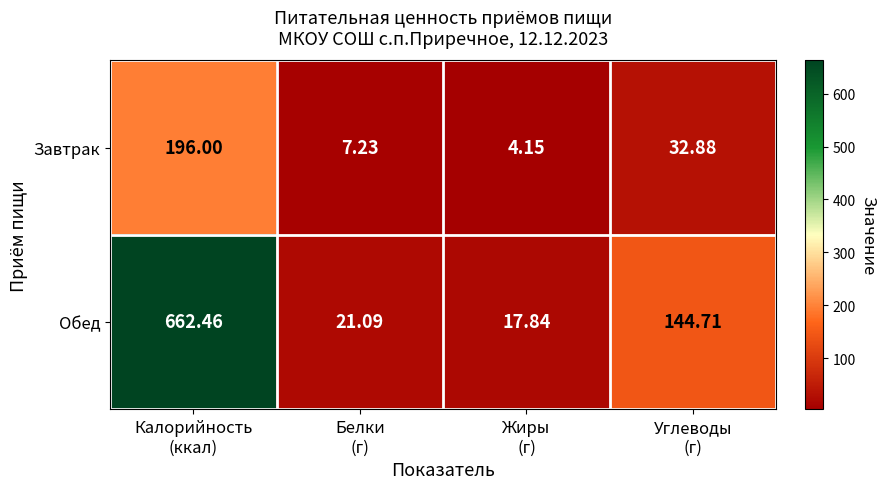

List the series in order of their peak value, lowest first.

Завтрак, Обед